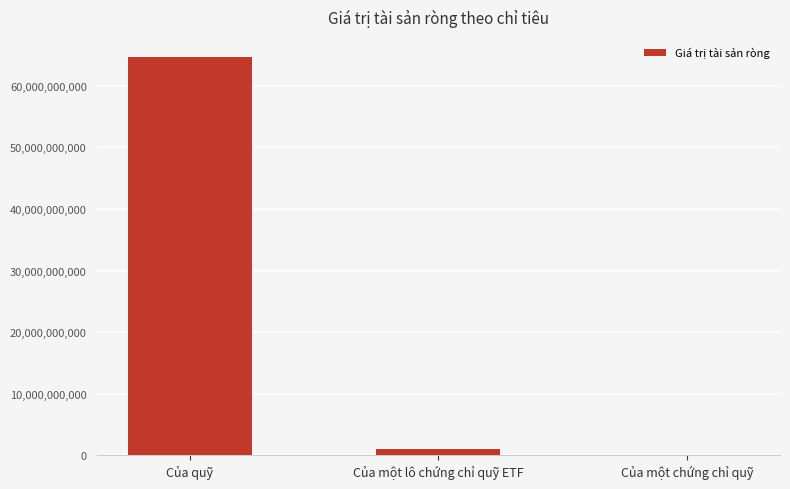

What is the average value?

21913204541.3